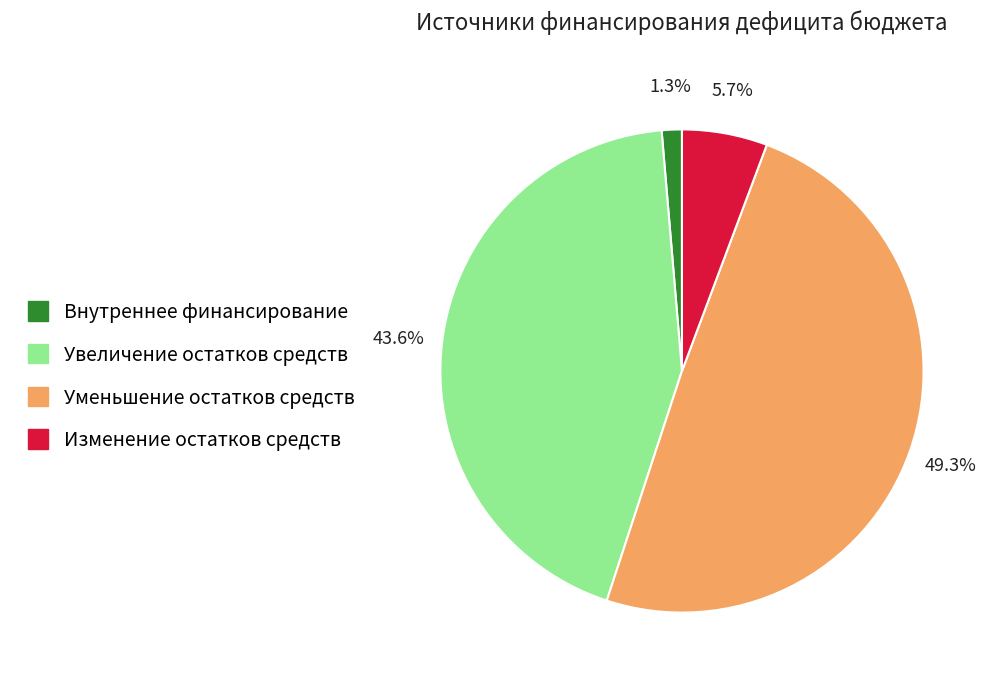

Which has a higher value, Уменьшение остатков средств or Изменение остатков средств?

Уменьшение остатков средств